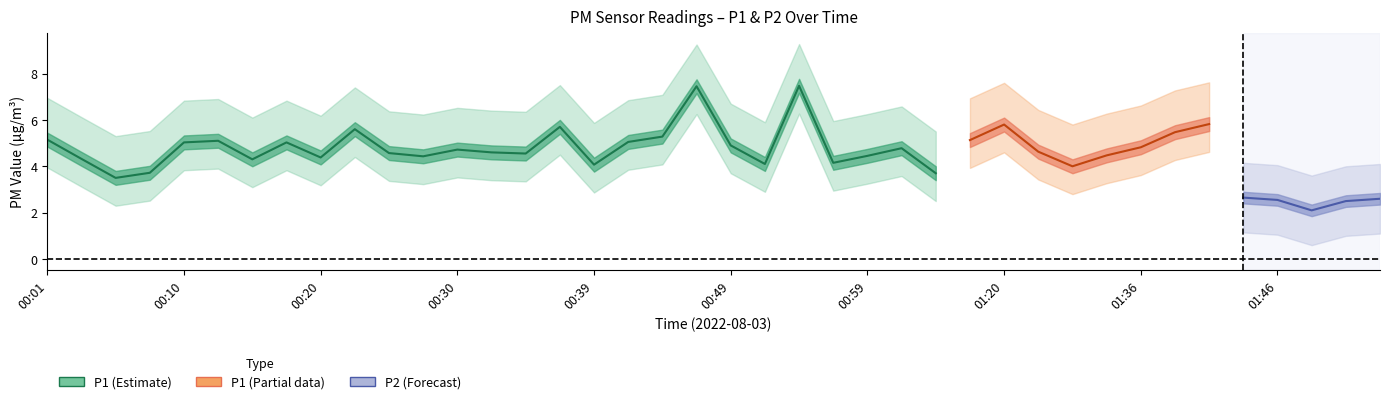

How many categories are shown in the chart?

40